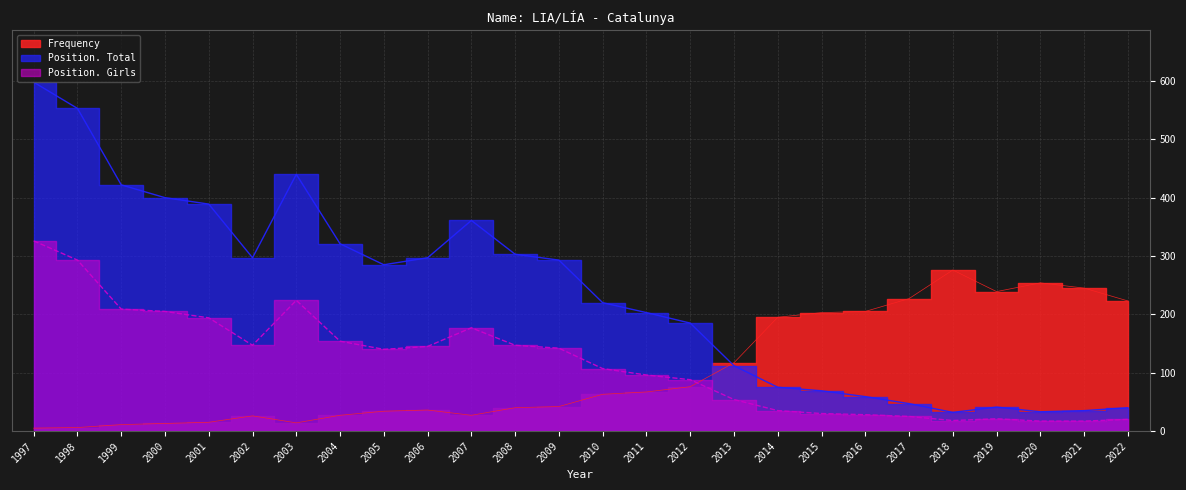

In Position. Total, how many points are lower than both neighbors (excluding endpoints)?

4